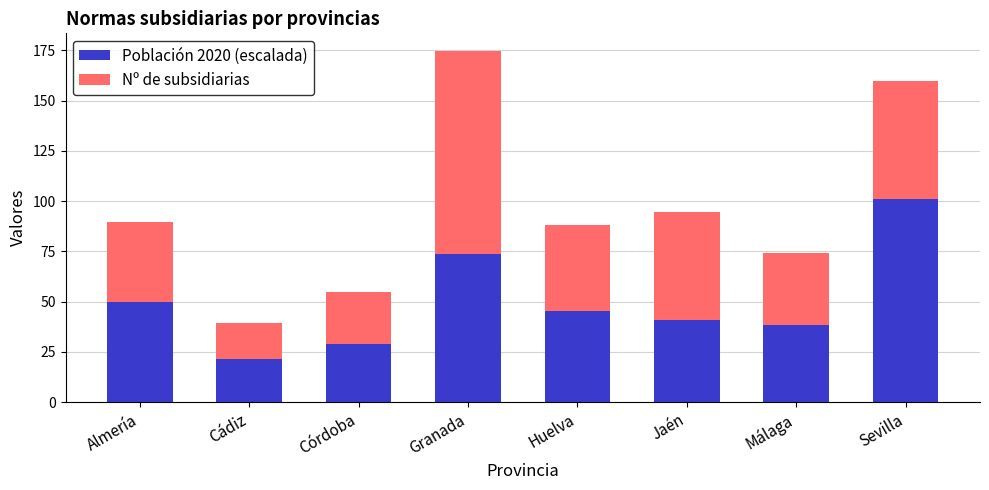

How many values in the Población 2020 (escalada) series exceed 45?

4